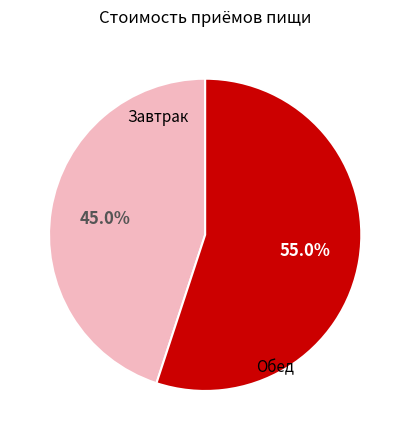

Is there a majority slice in this chart?

Yes